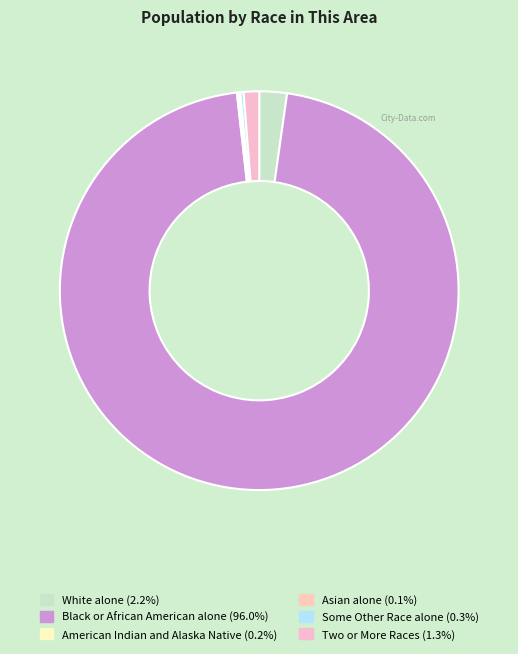

To the nearest percent, what is the difference between the largest and smallest slice percentages?

96%